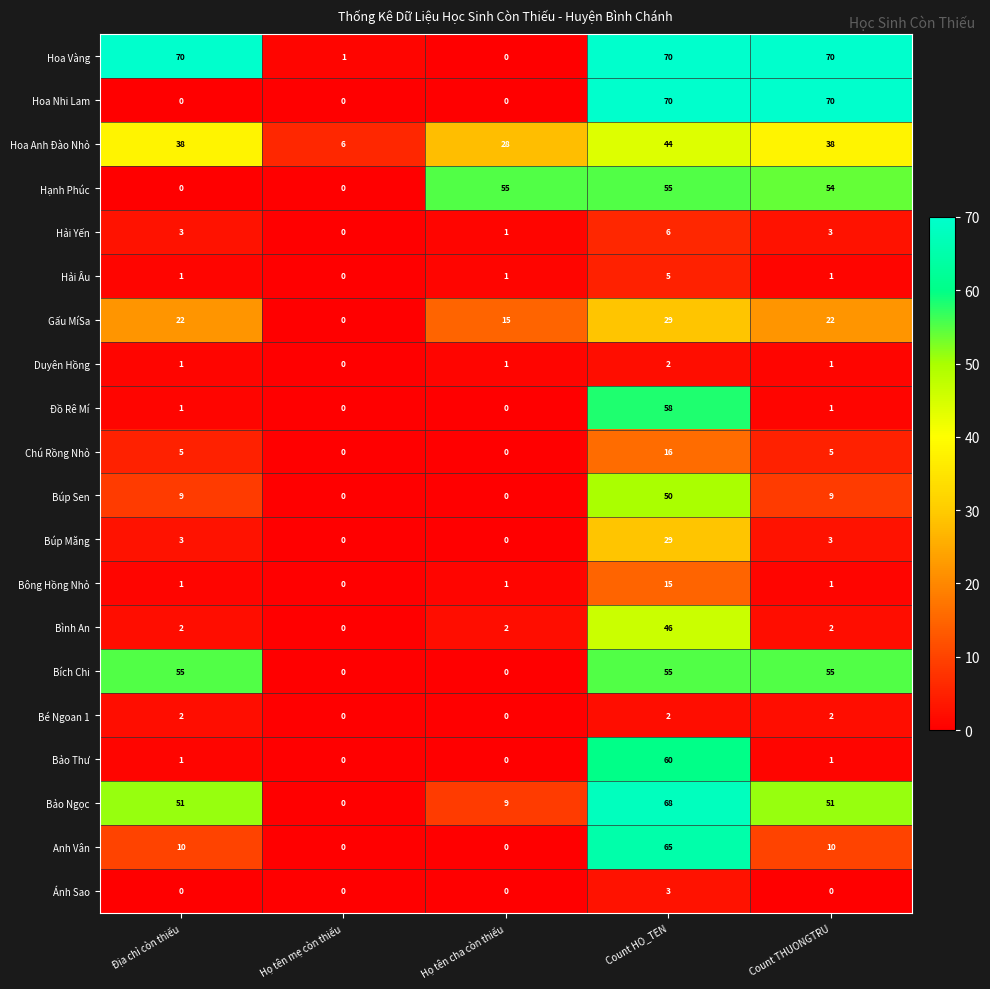

At which category is the sum across all series the highest?

Count HO_TEN